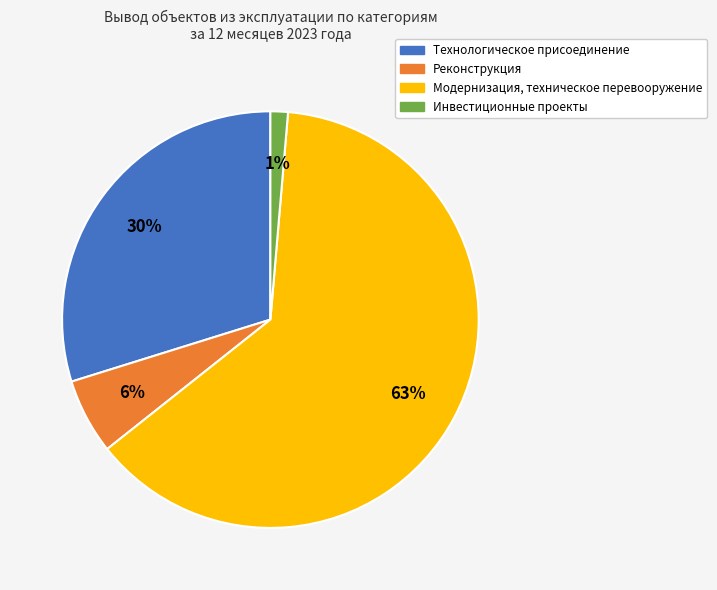

Is it true that Технологическое присоединение is 30% of the pie?

True